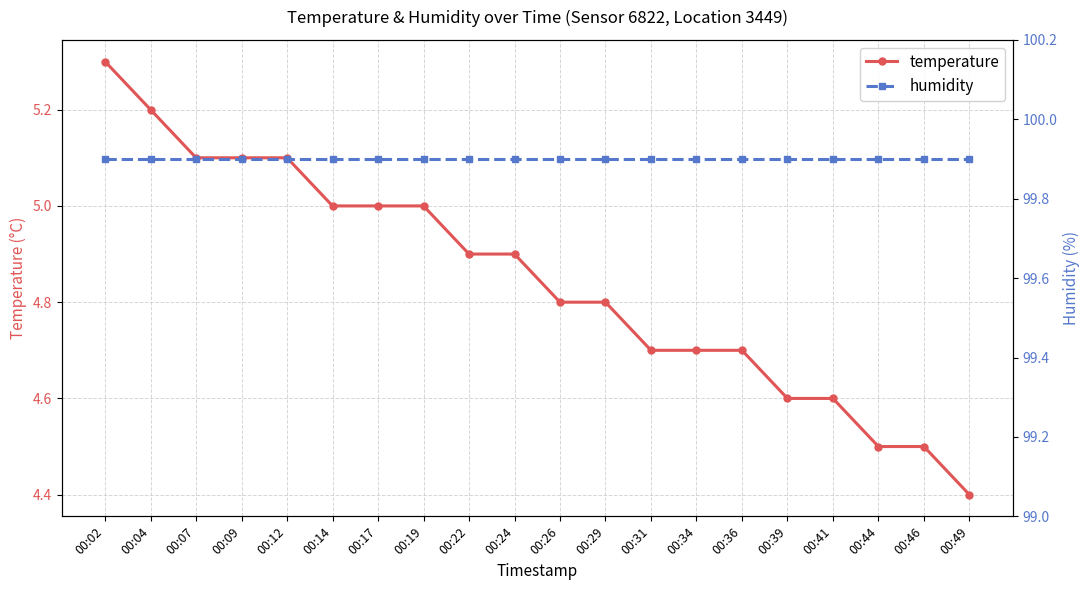

What is the value of the temperature point at the 17th from the left?

4.6